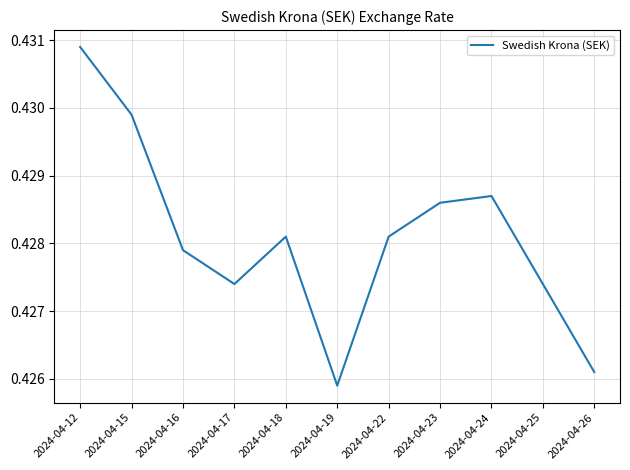

The value at 2024-04-24 is 0.1. True or false?

False